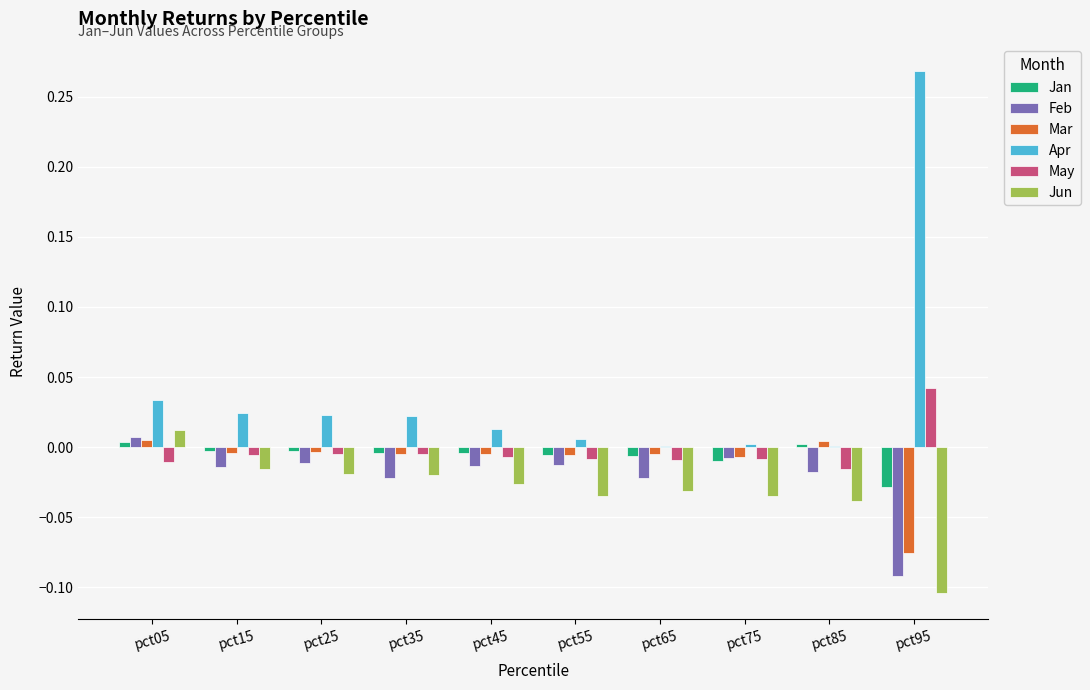

Which series has the largest total across all categories?

Apr